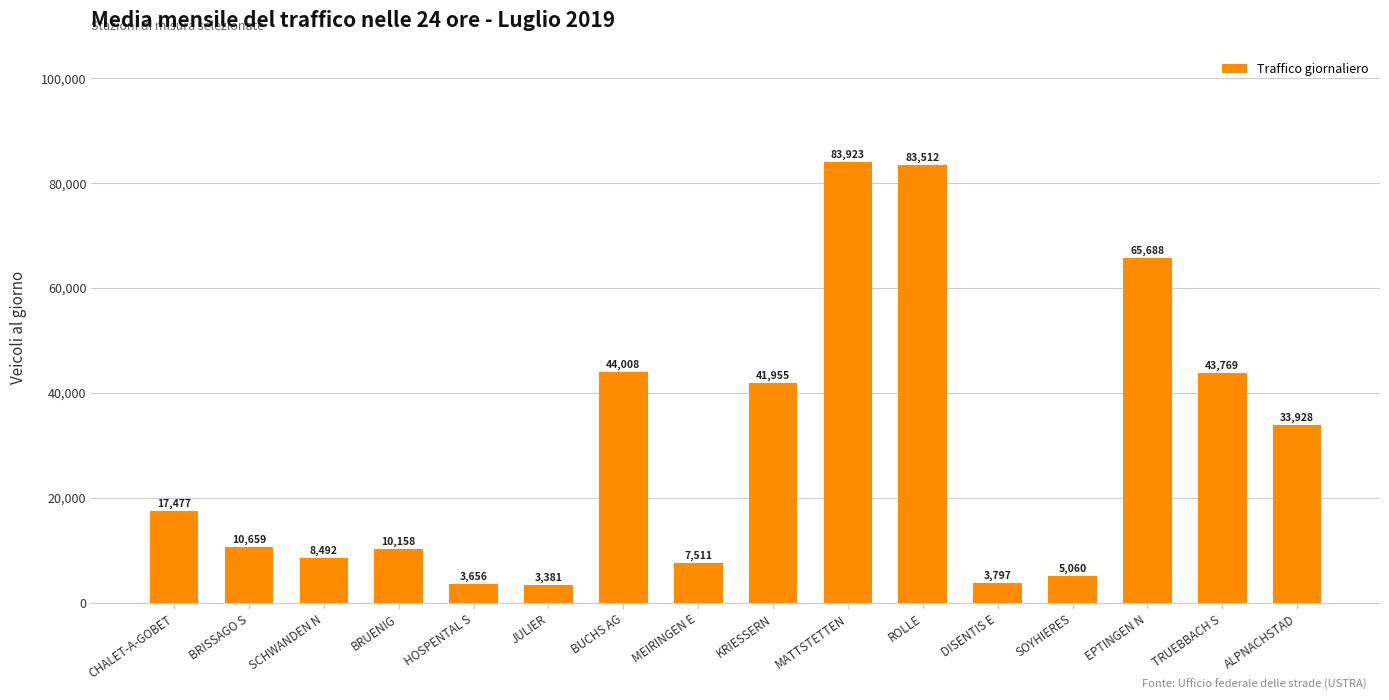

Which label corresponds to the smallest value in the chart?

JULIER